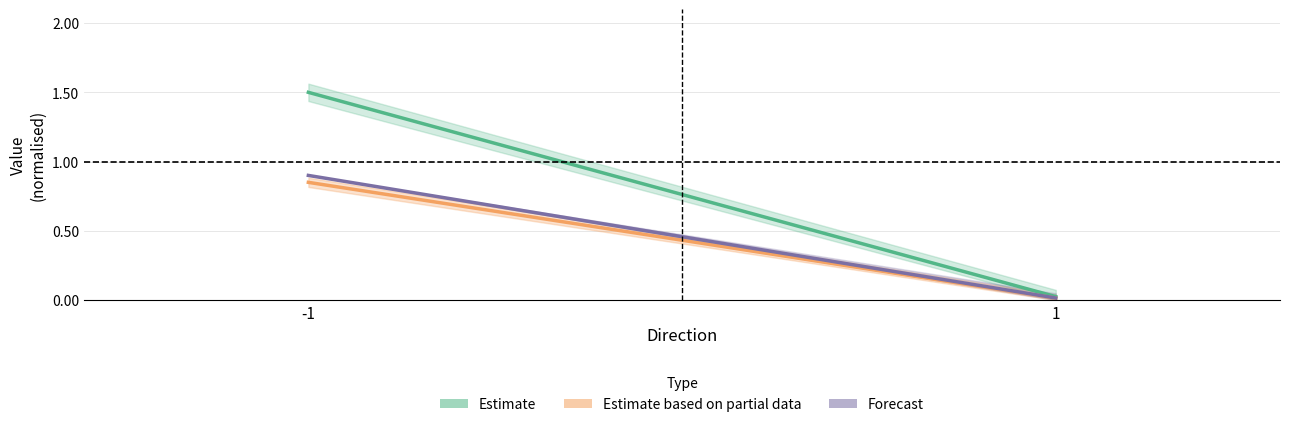

Reading left to right, extract all data points from this chart.

Estimate: 1.5	0.0
Estimate based on partial data: 0.8	0.0
Forecast: 0.9	0.0